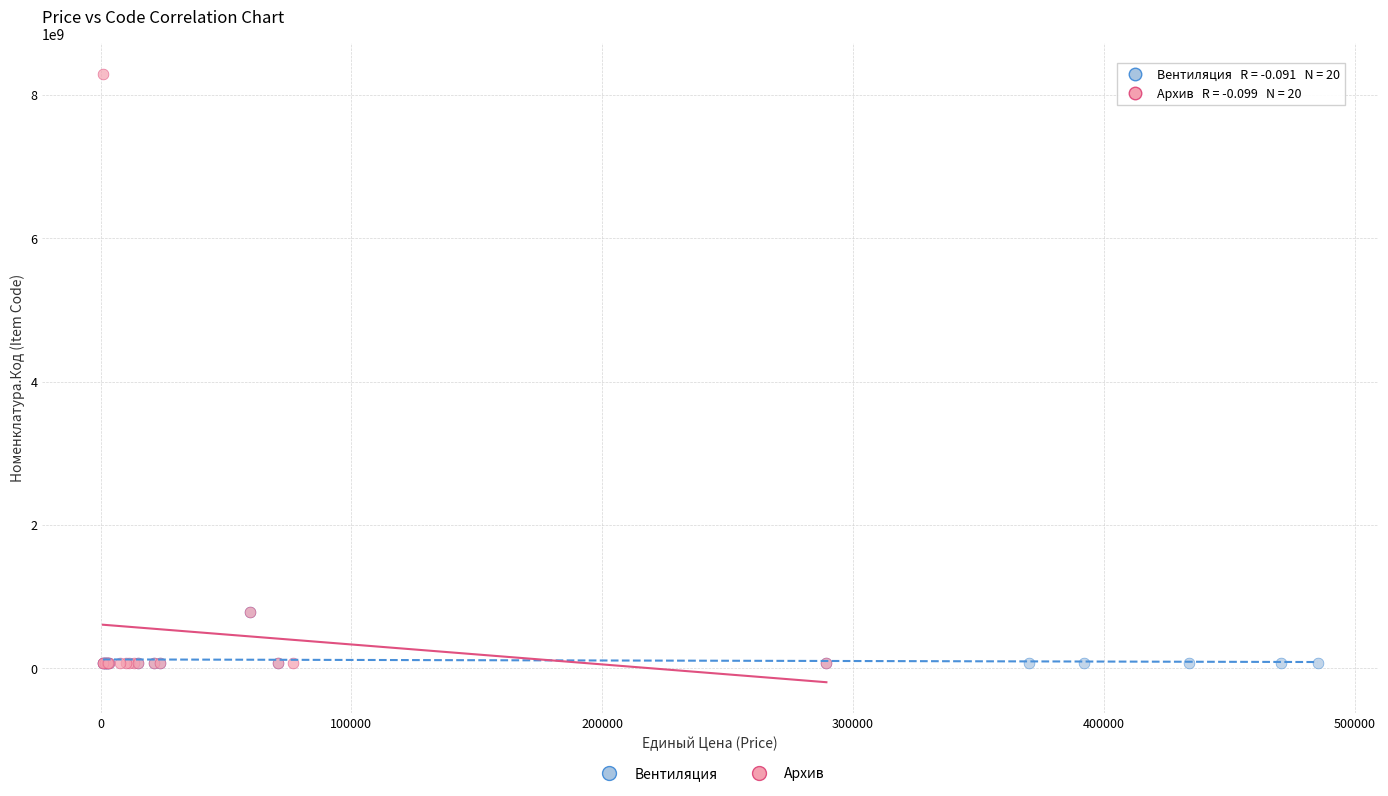

What are all the series names shown in the legend?

Вентиляция, Архив